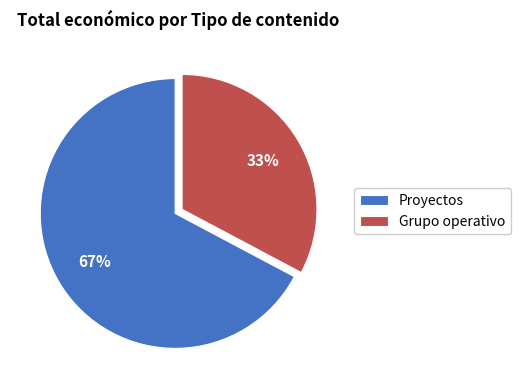

Does Proyectos represent more than half of the total?

Yes